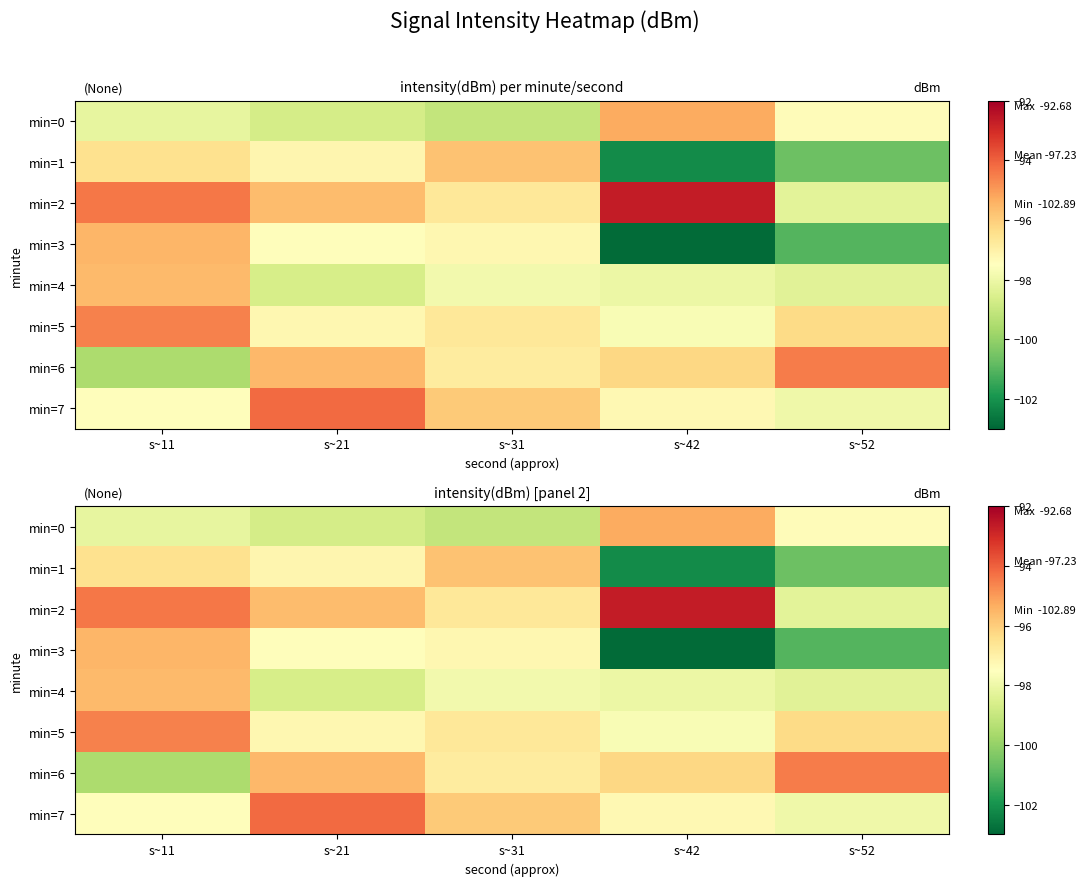

At which category does the chart reach its minimum across all series?

s~42